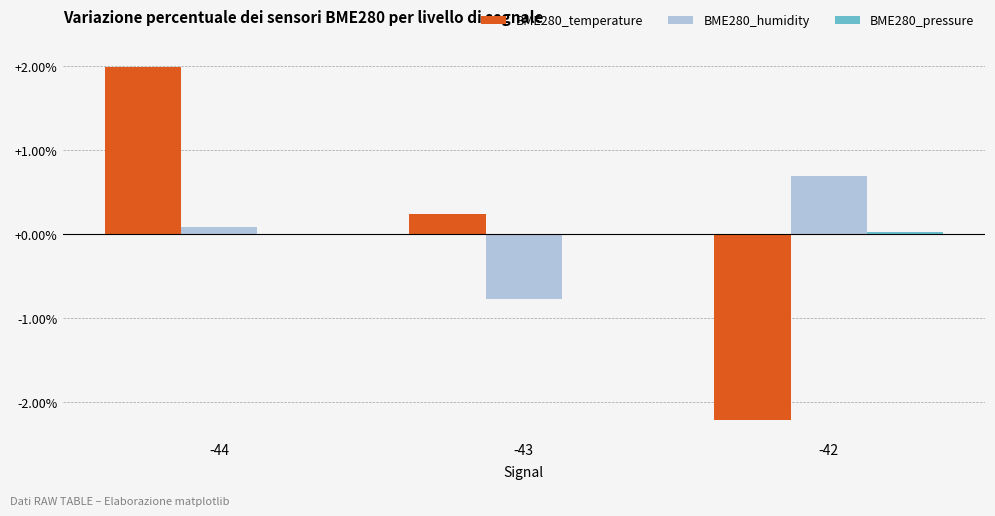

What is the highest value of the BME280_temperature series?

2.0